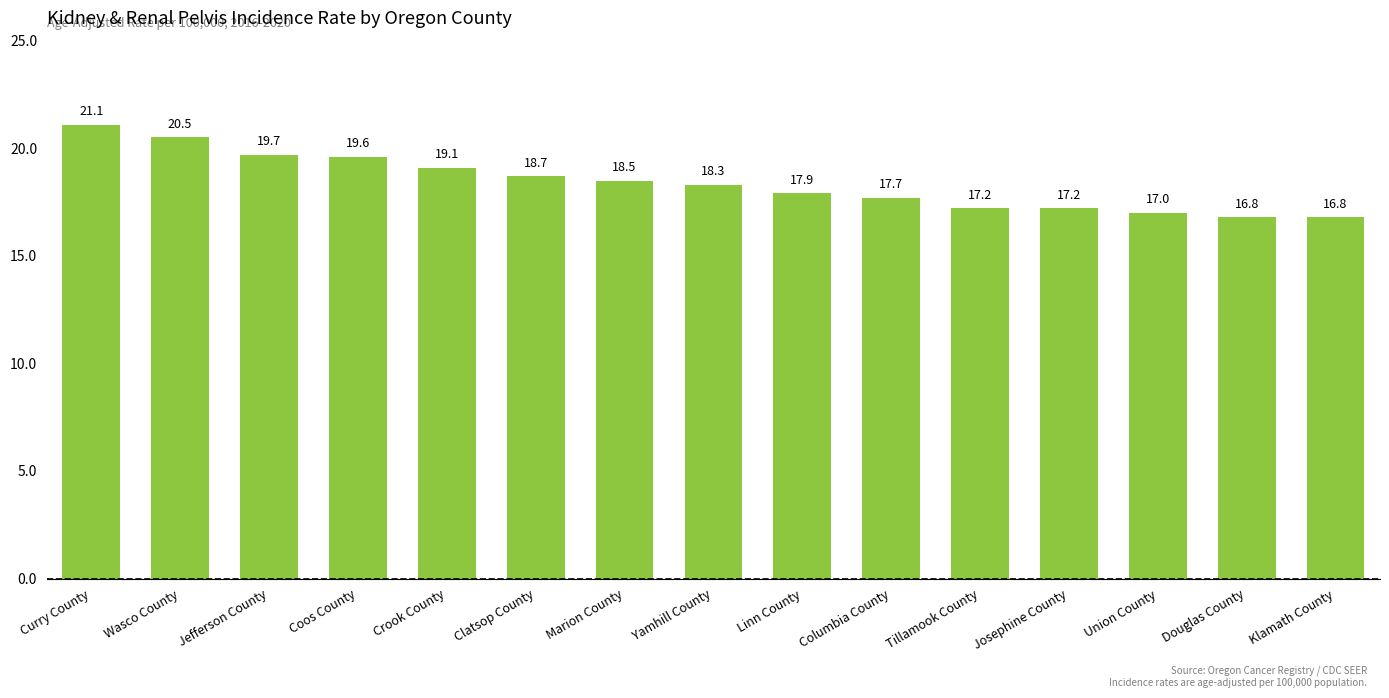

The chart shows a value of 23.6 at Union County. True or false?

False